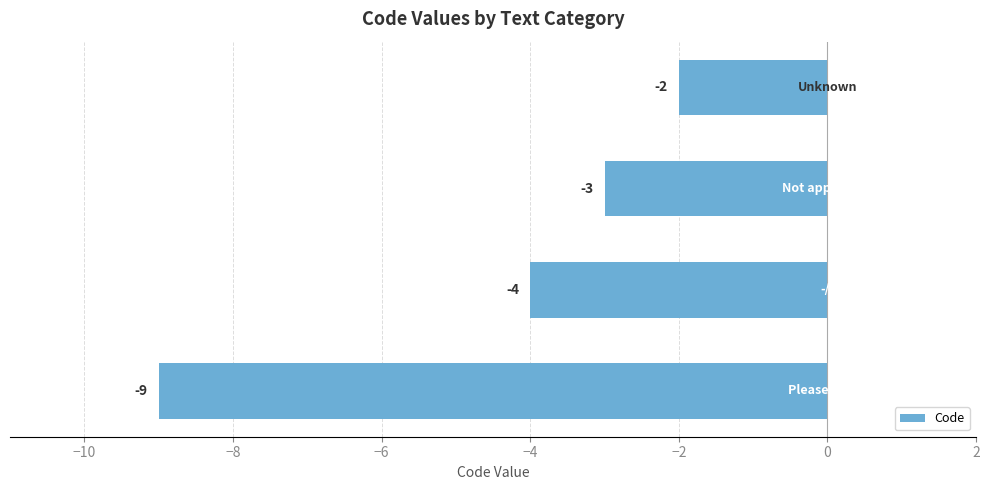

What is the sum of all values?

-18